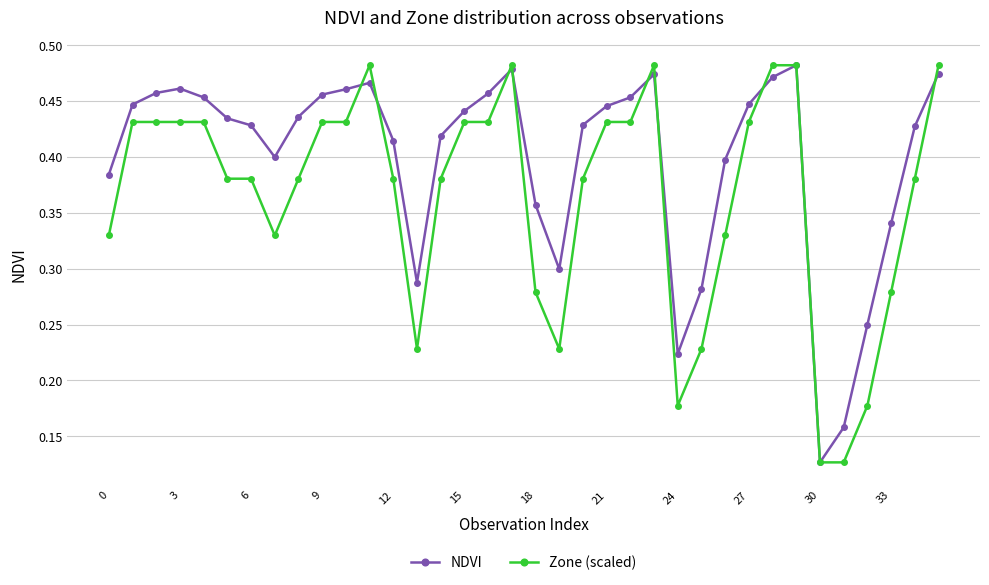

How many NDVI values are between 0 and 1?

36